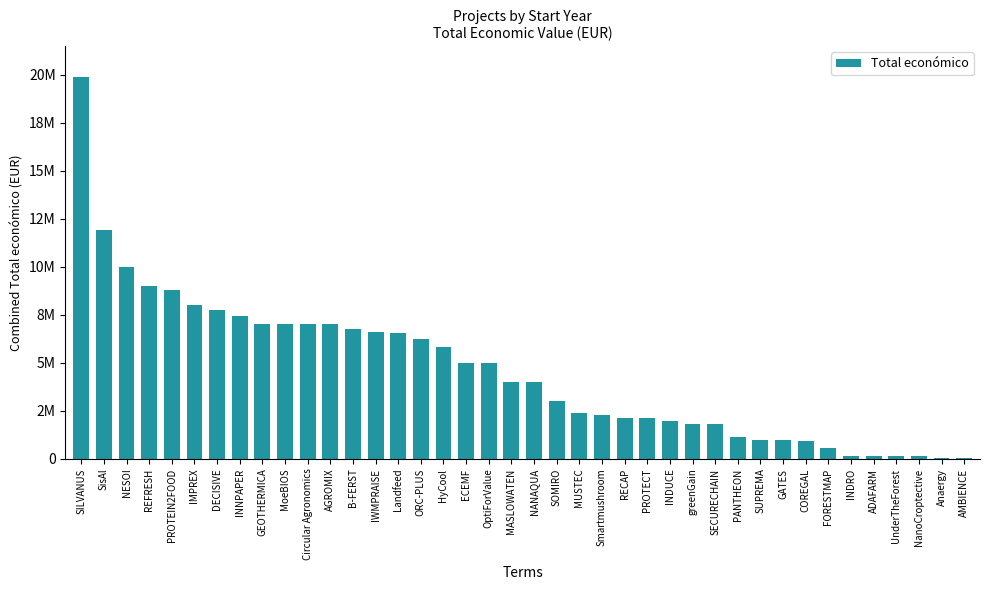

True or false: the data shows 6532131 at Landfeed.

True